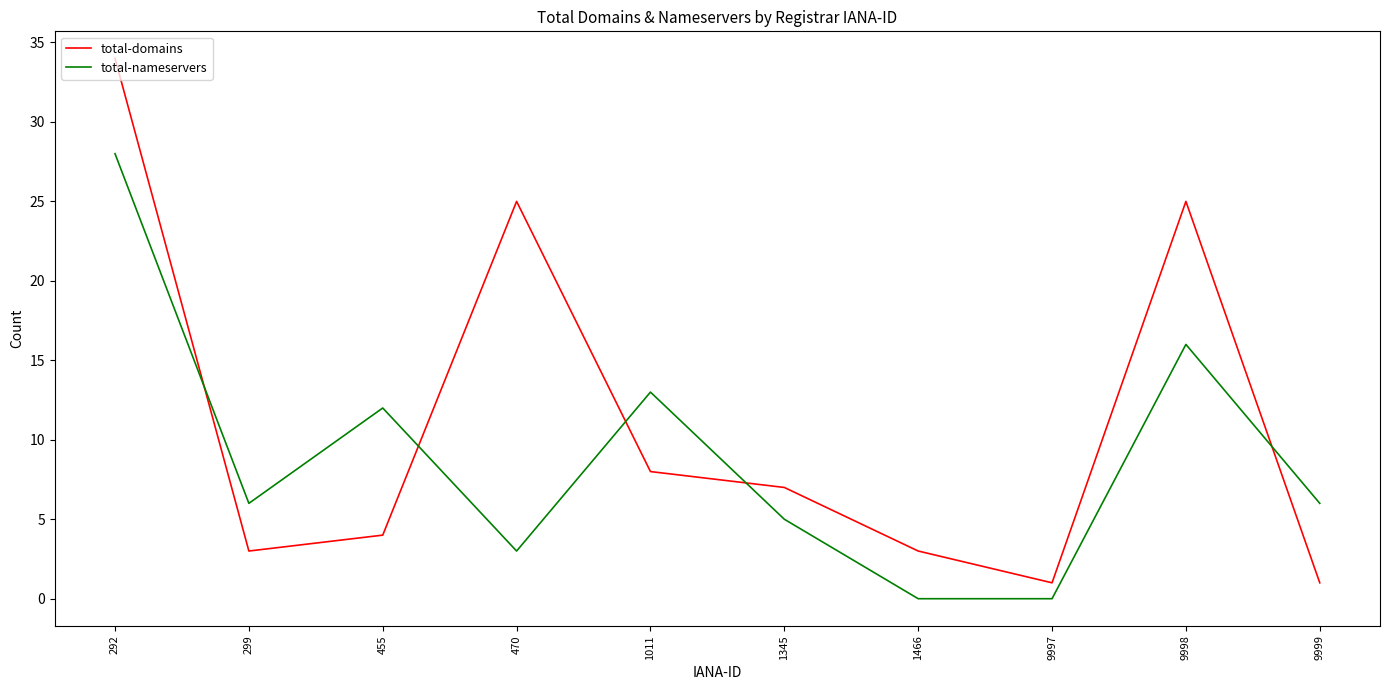

True or false: total-domains has more than 0 interior local peaks.

True